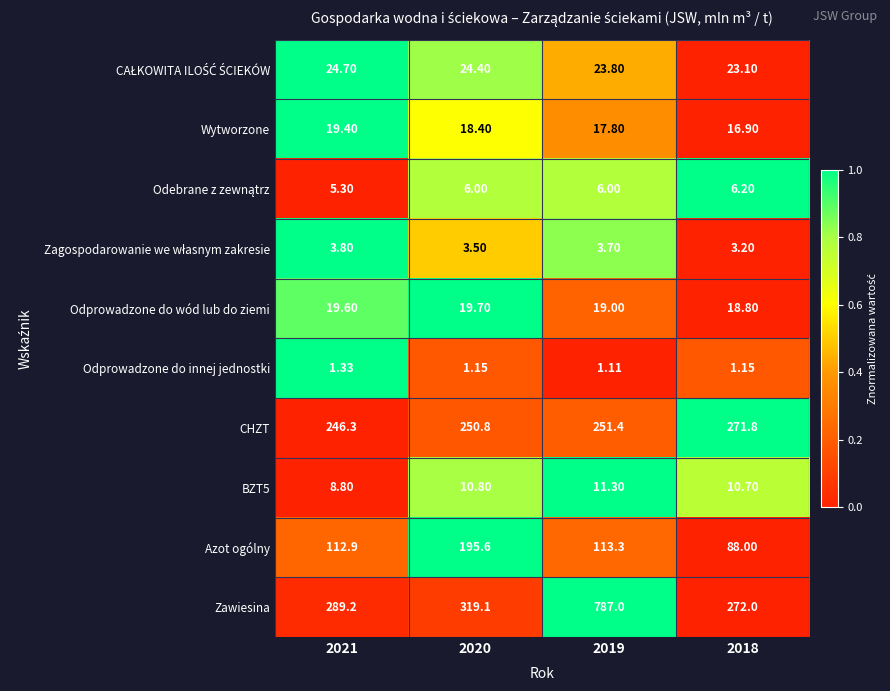

Which series has the largest range (max minus min)?

Zawiesina